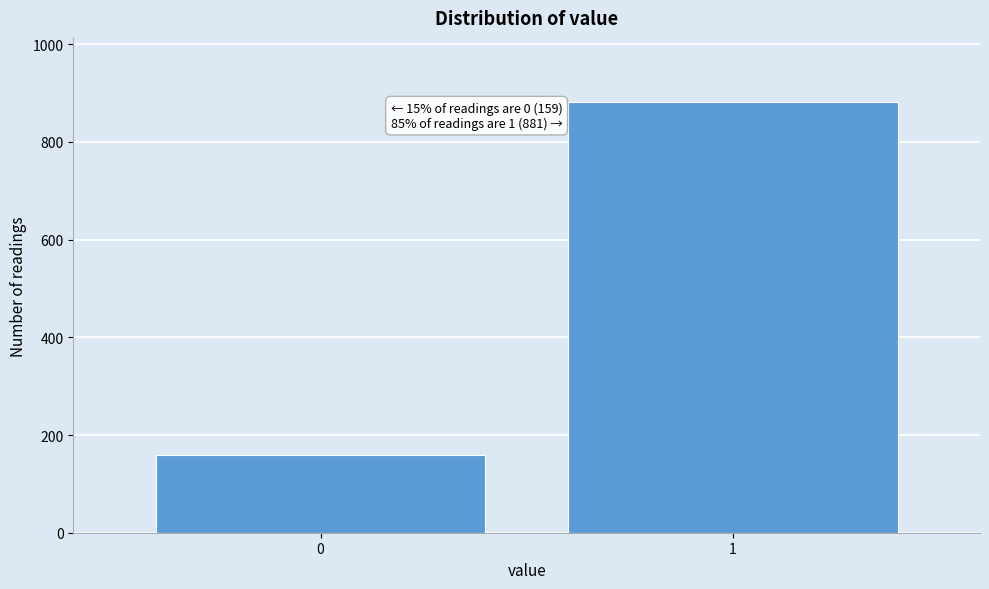

Reading right to left, extract all data points from this chart.

881	159